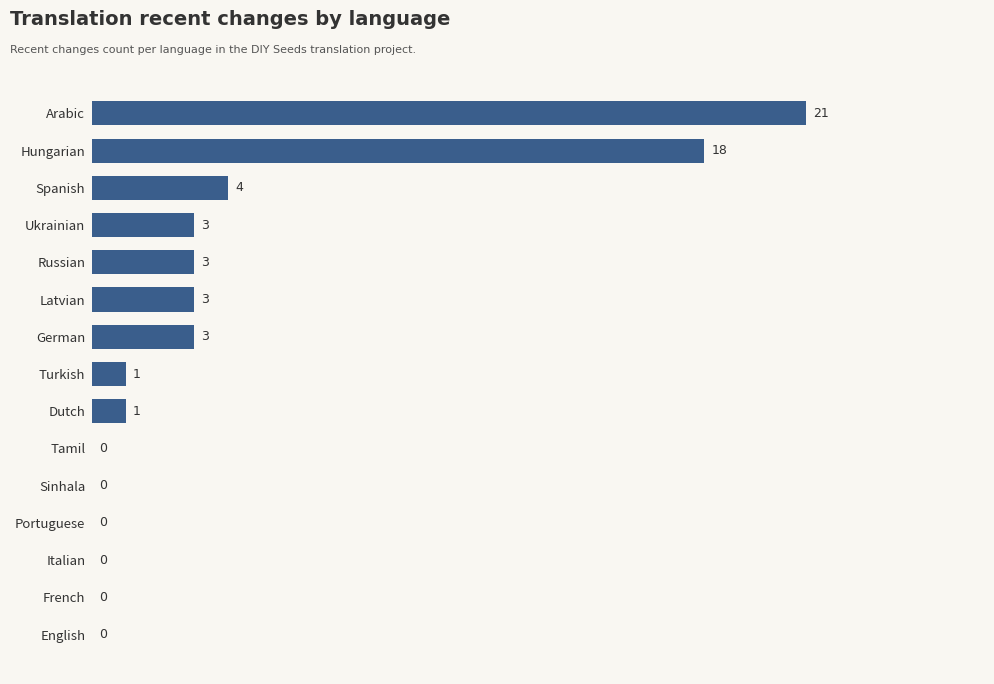

At which category does the chart reach its peak across all series?

Arabic